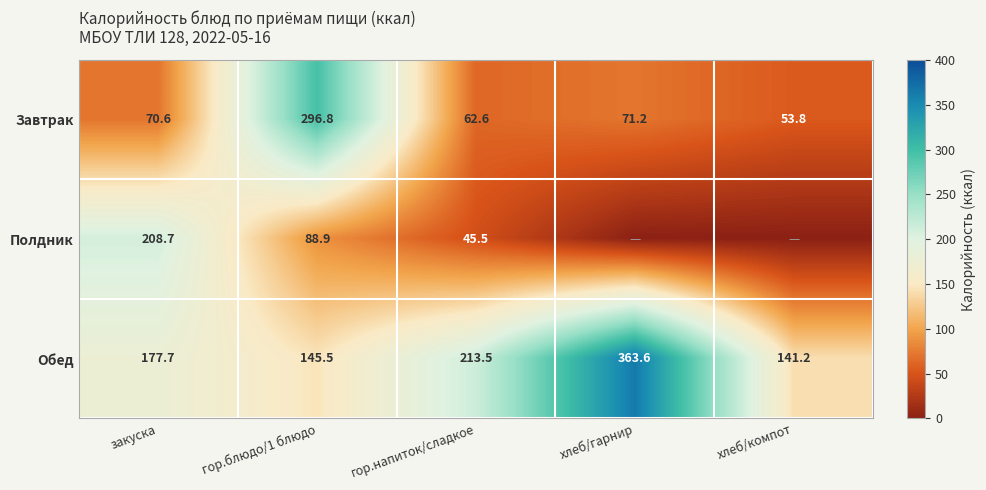

Which has a higher value, закуска or гор.блюдо/1 блюдо?

гор.блюдо/1 блюдо